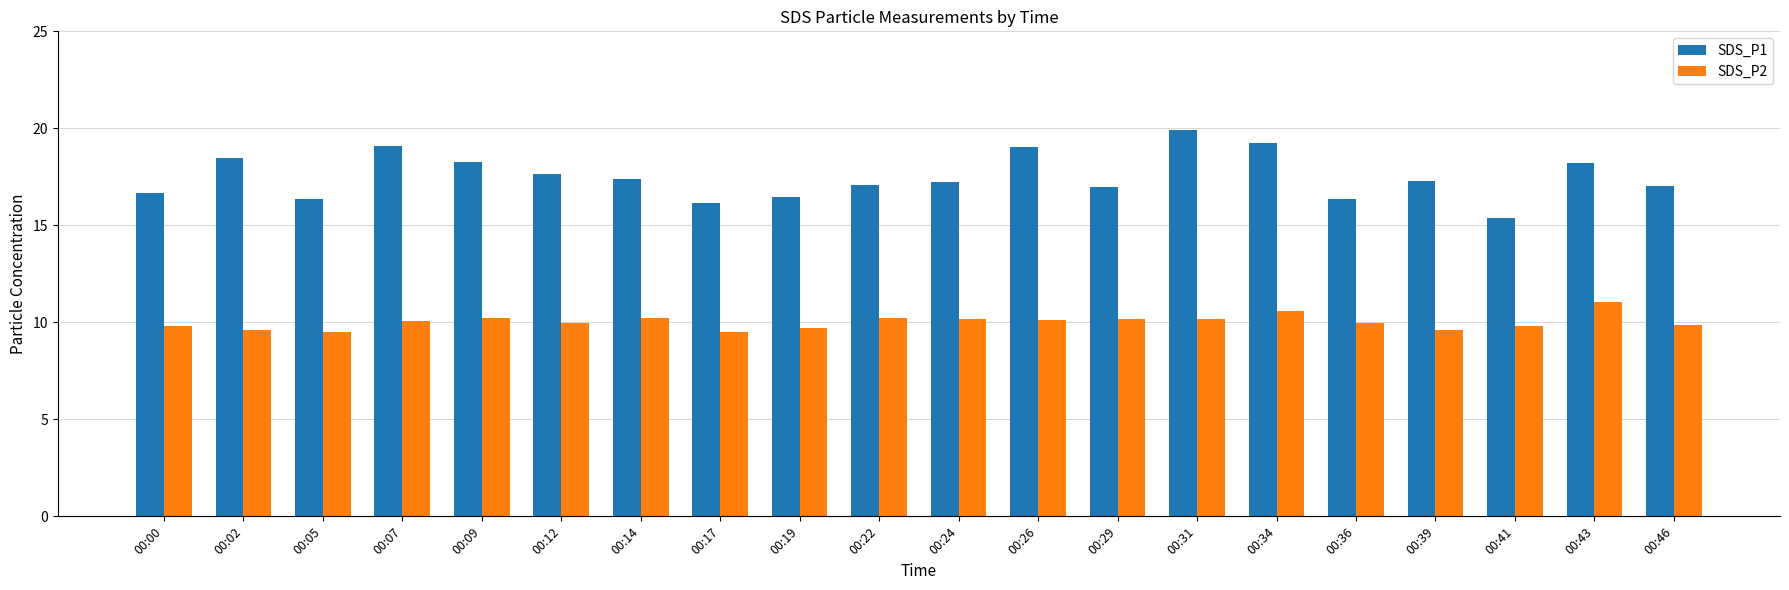

What is the minimum value shown in the chart?

9.5